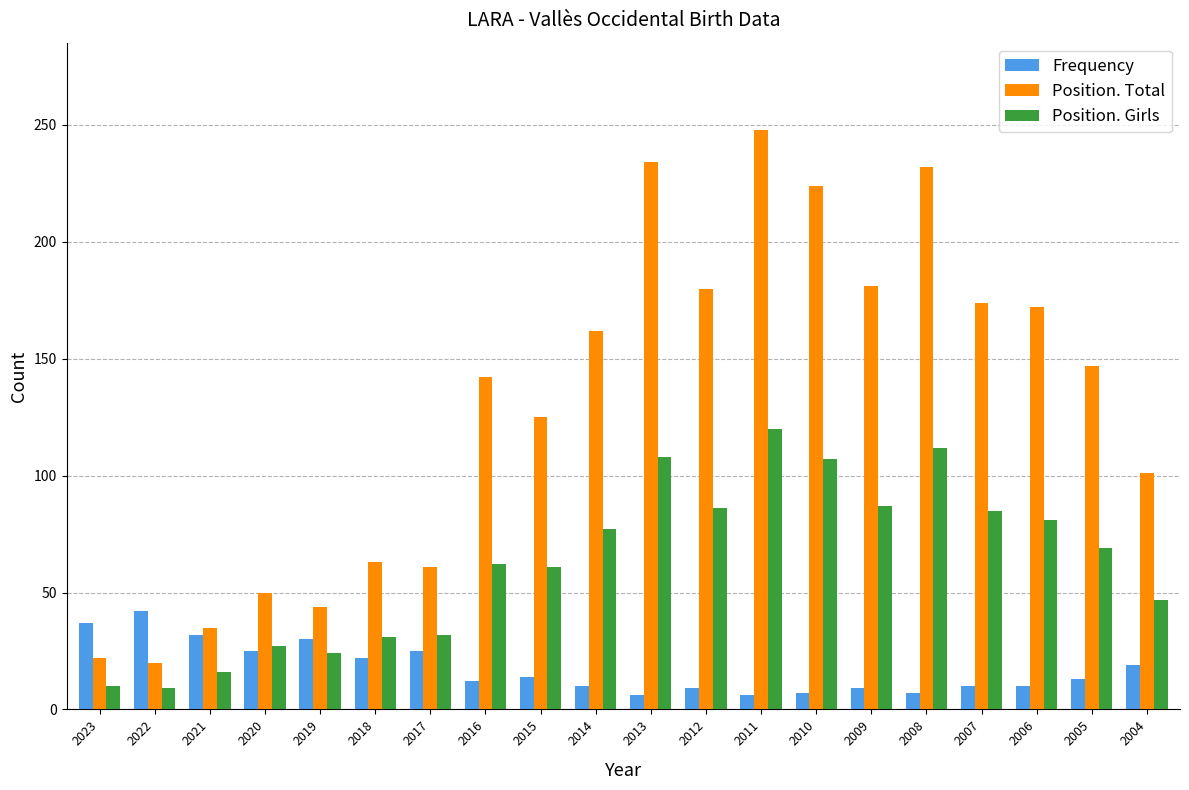

True or false: Position. Girls has a value of 107 at 2010.

True